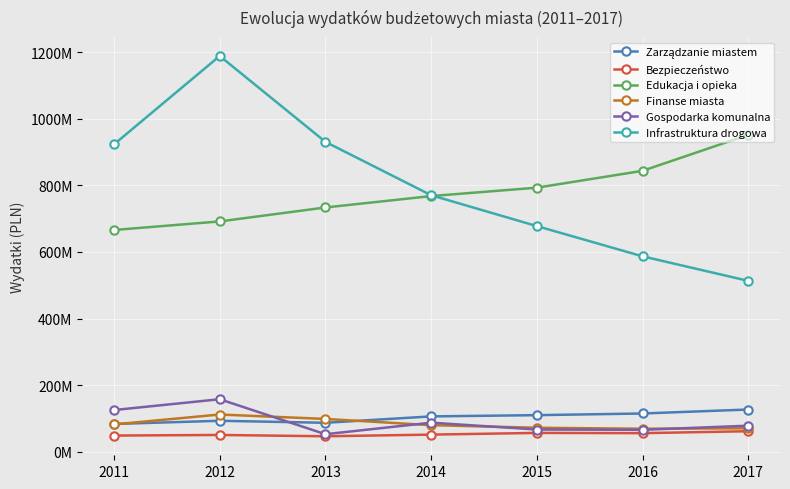

Which category has the lowest value in the Infrastruktura drogowa series?

2017